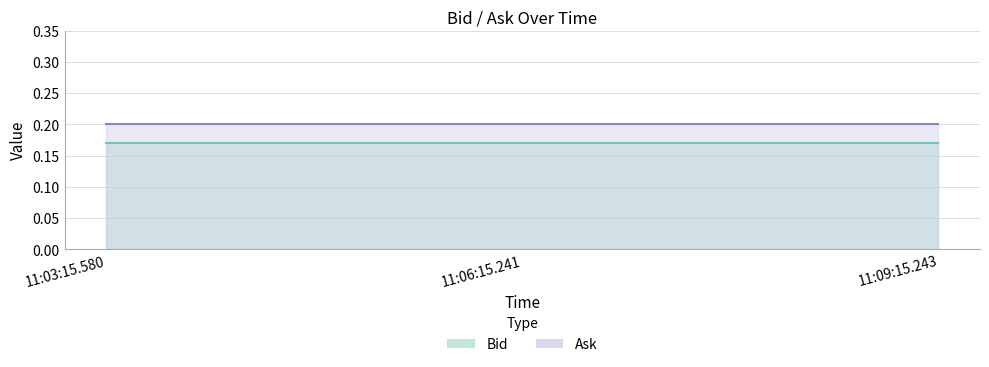

At which category is the sum across all series the highest?

11:03:15.580